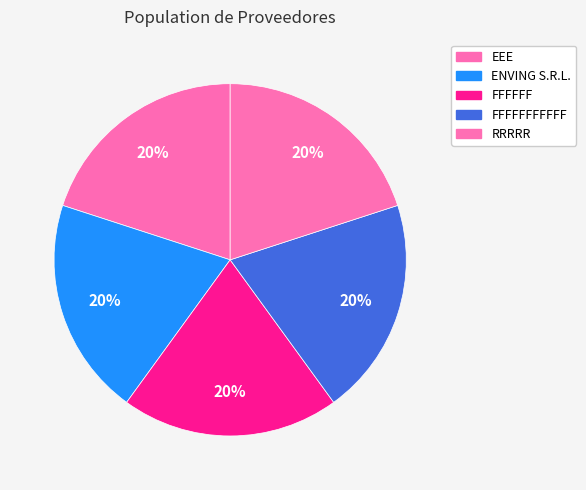

Count the number of slices in the pie.

5